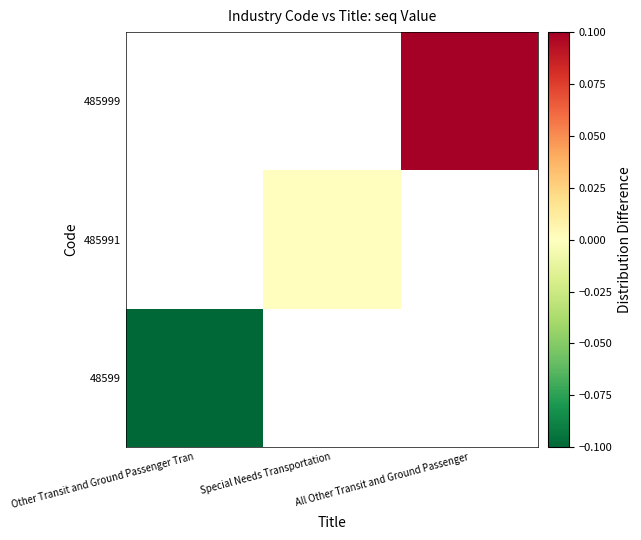

At how many categories does at least one series exceed 0?

1